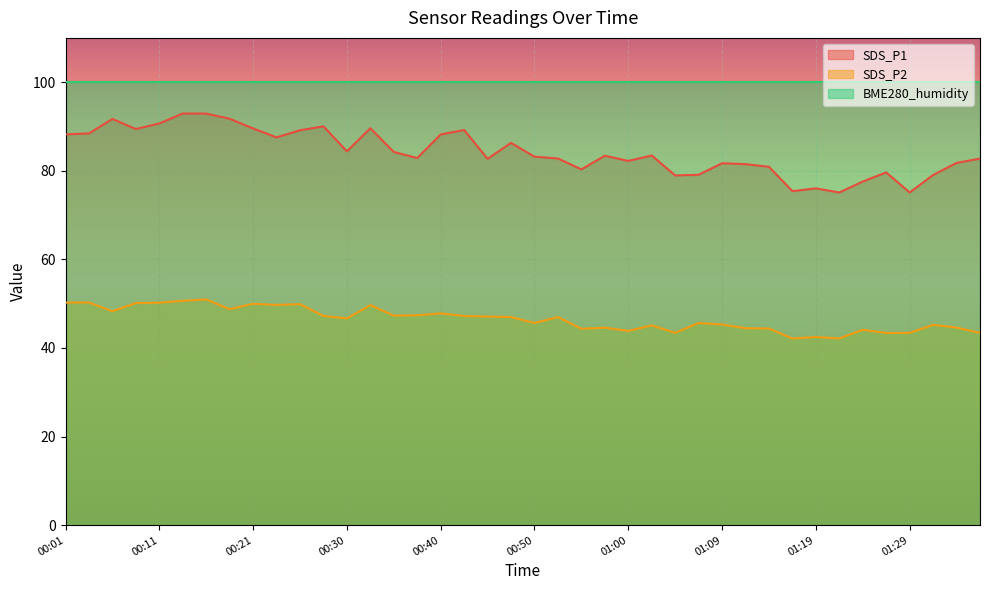

Is it true that SDS_P2 equals 47.4 at 00:38?

True